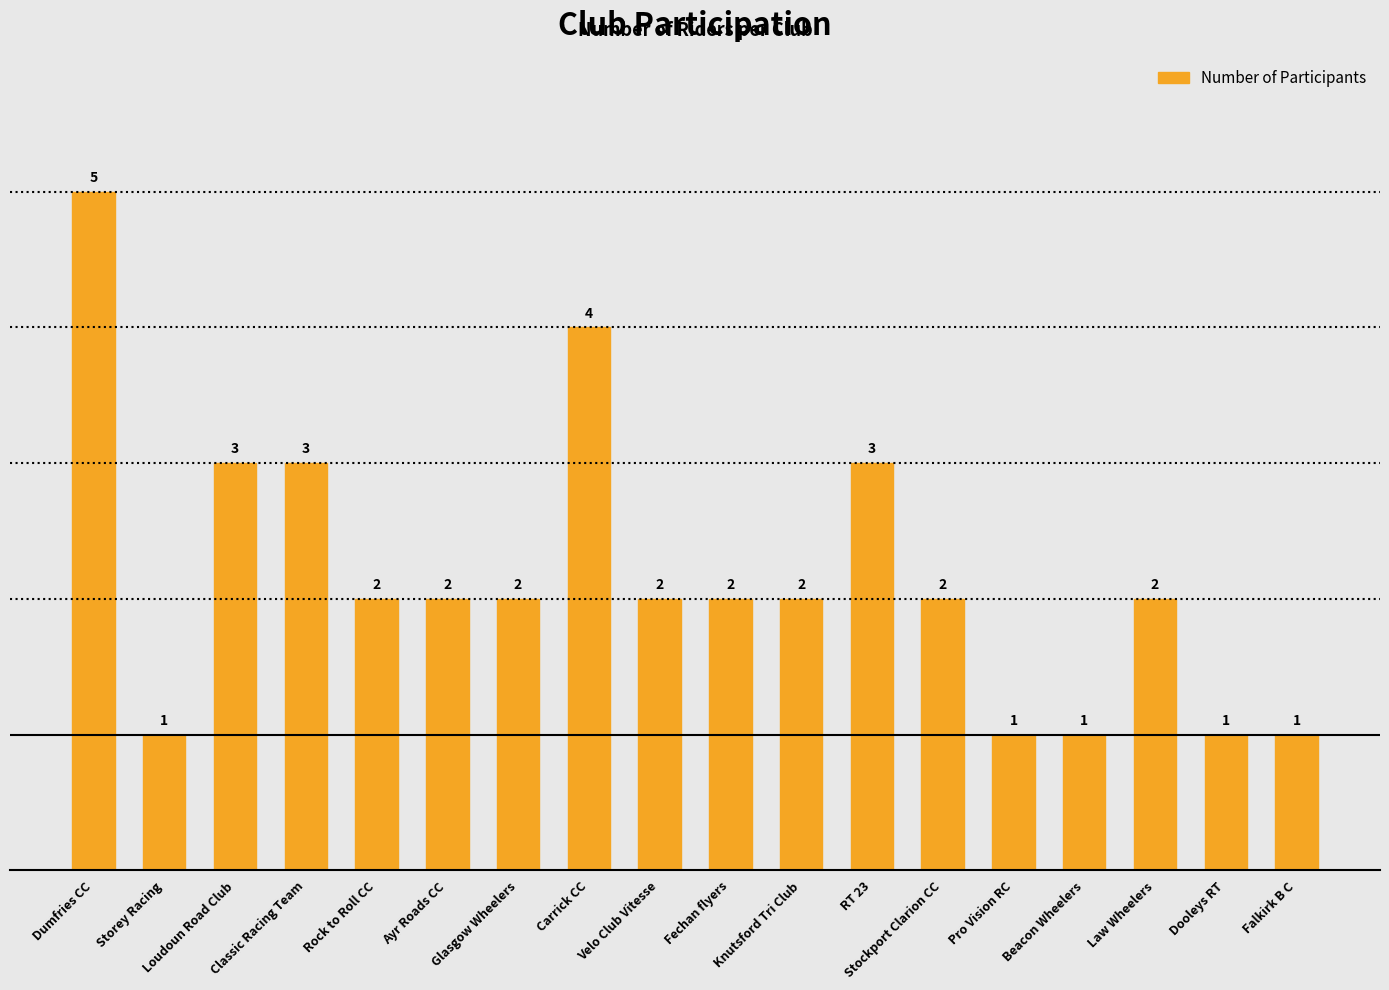

At which label does the data first exceed 2?

Dumfries CC